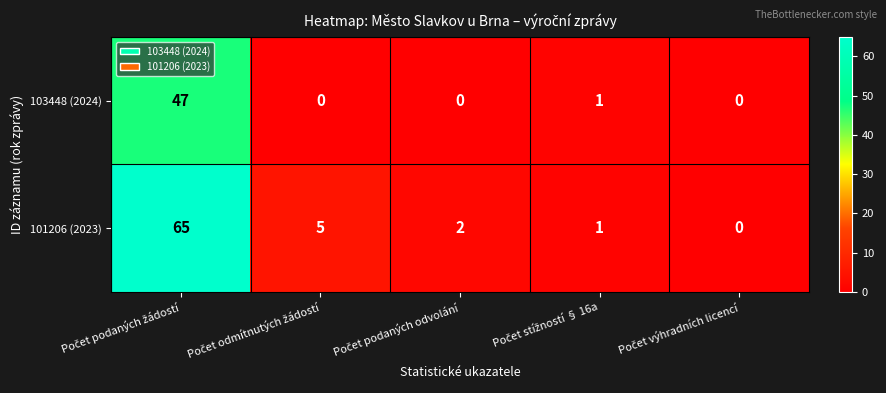

What is the maximum value for 103448 (2024)?

47